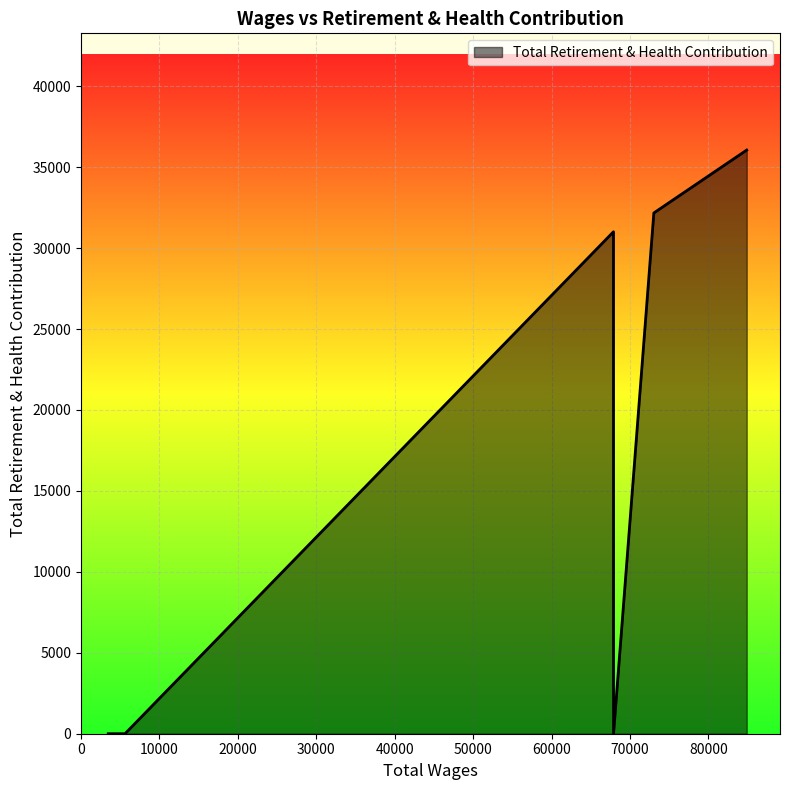

What is the sum of all values?

99237